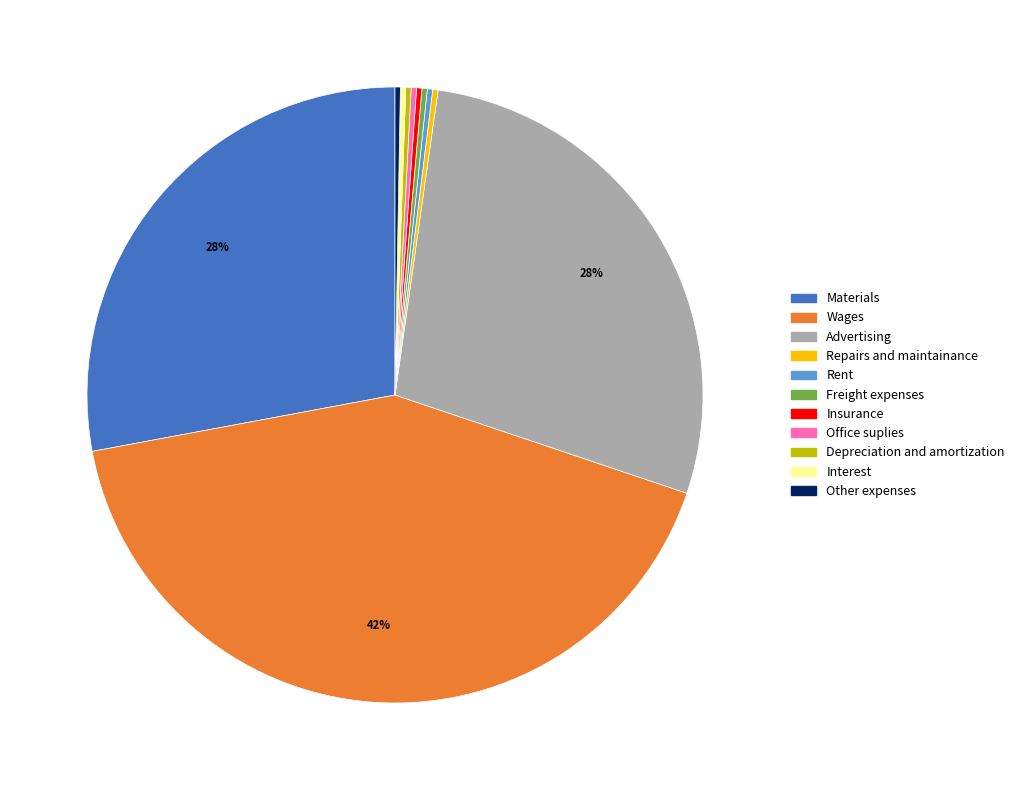

Do Rent and Materials together represent more than half of the pie?

No